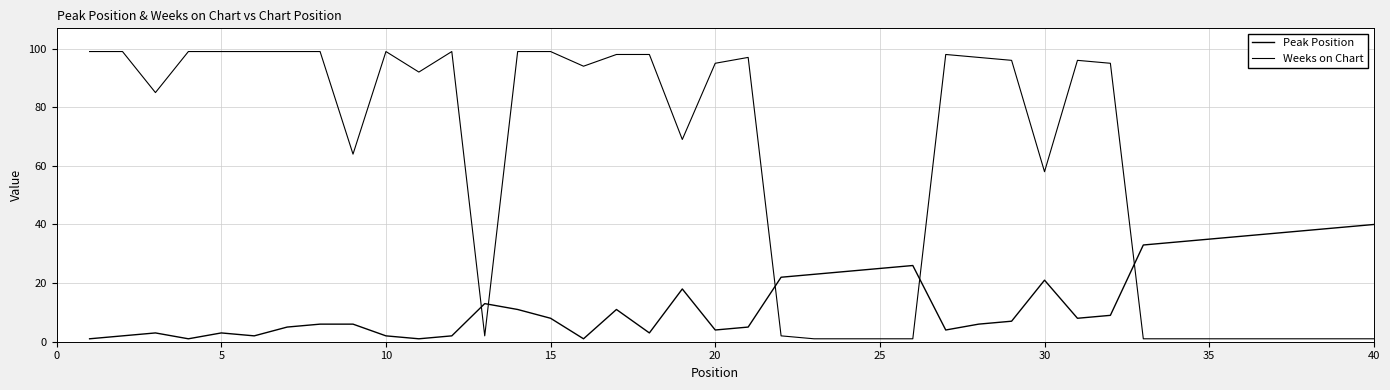

Reading left to right, extract all data points from this chart.

Peak Position: 1	2	3	1	3	2	5	6	6	2	1	2	13	11	8	1	11	3	18	4	5	22	23	24	25	26	4	6	7	21	8	9	33	34	35	36	37	38	39	40
Weeks on Chart: 99	99	85	99	99	99	99	99	64	99	92	99	2	99	99	94	98	98	69	95	97	2	1	1	1	1	98	97	96	58	96	95	1	1	1	1	1	1	1	1